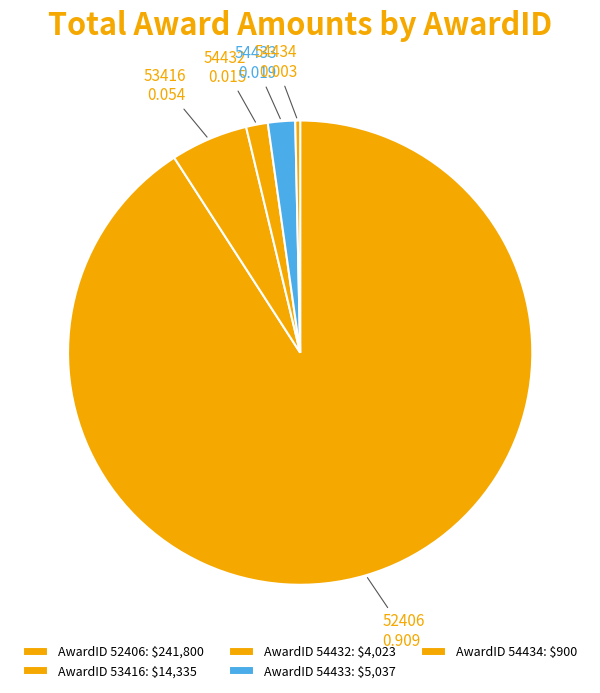

What is the largest slice in the pie chart?

52406